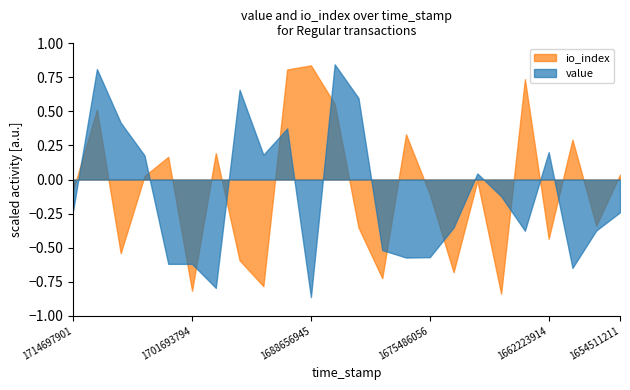

True or false: io_index has a value of -1.2 at 1701693794.

False